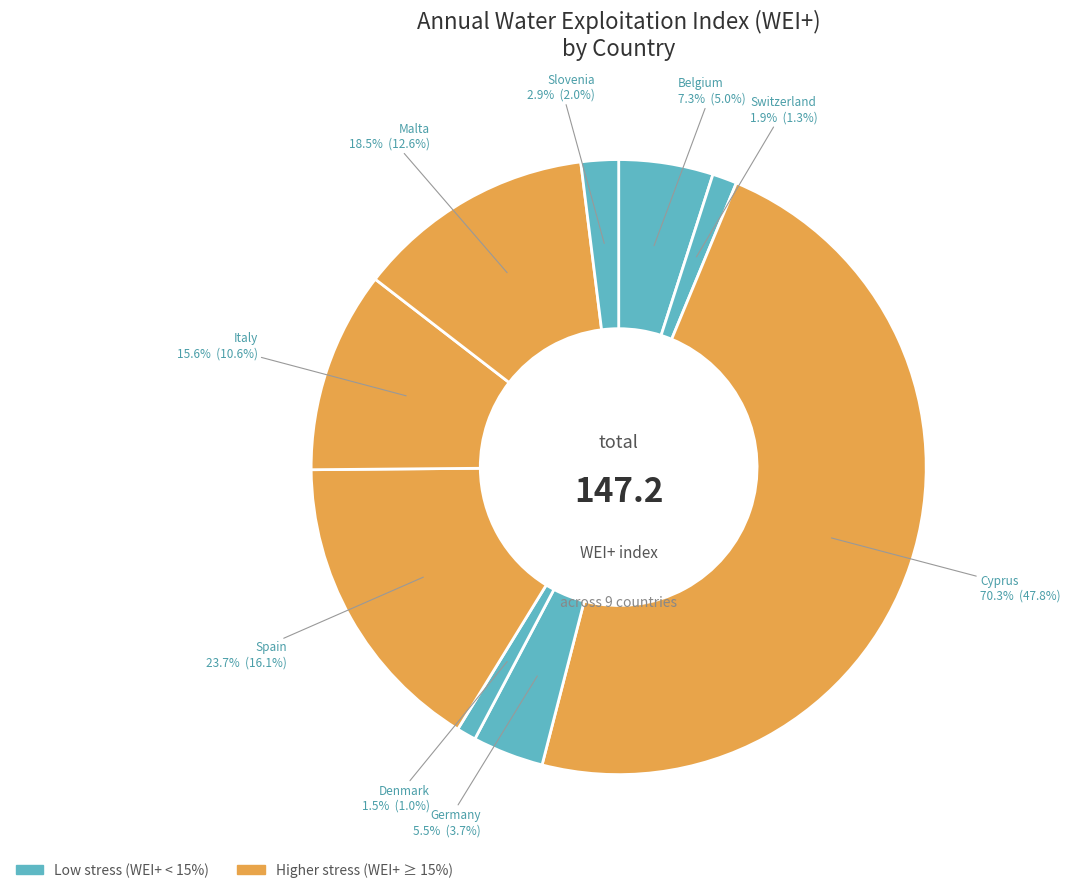

Between Germany and Switzerland, which is larger?

Germany